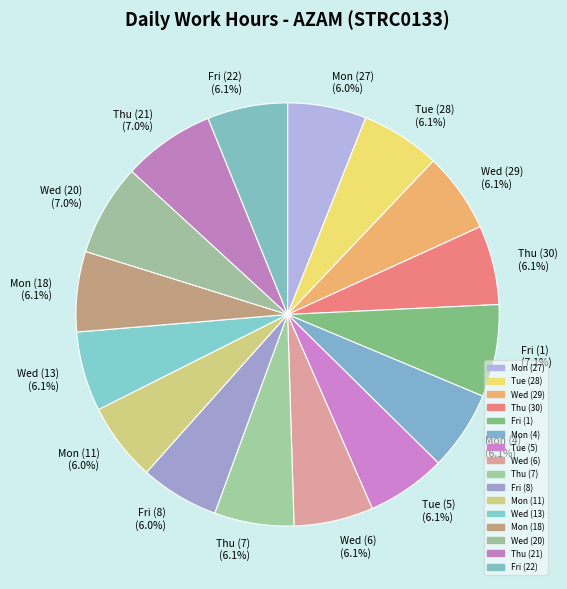

To the nearest percent, what is the combined percentage of Fri (8) and Fri (1)?

13%